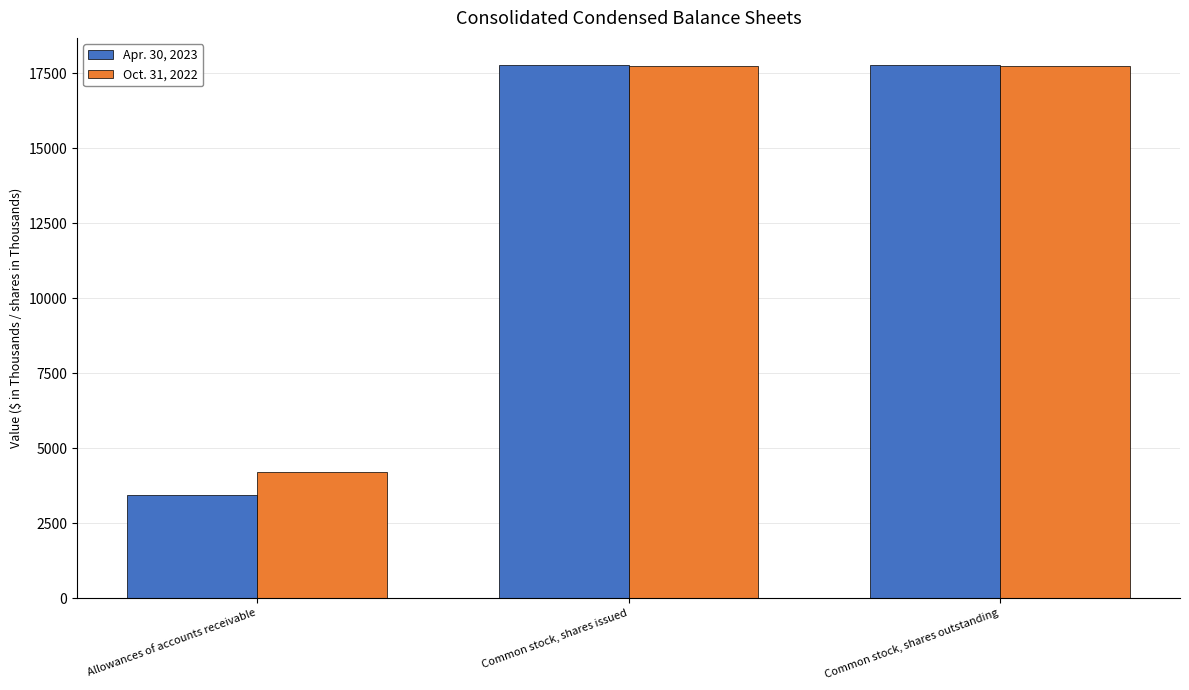

List the series in order of their peak value, lowest first.

Oct. 31, 2022, Apr. 30, 2023